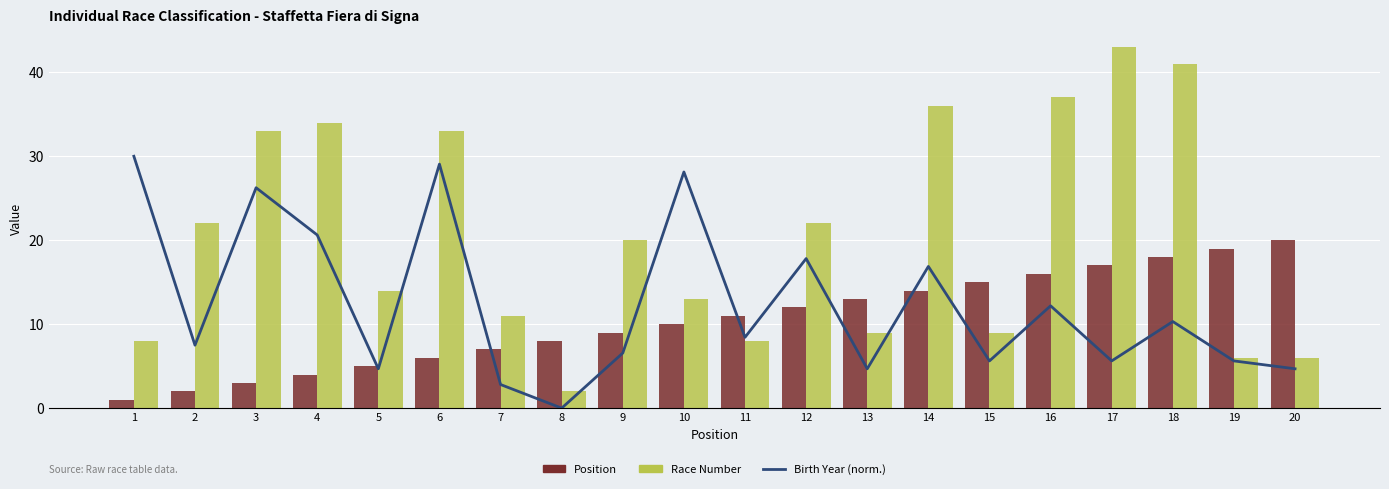

At which label does Race Number reach its minimum?

8